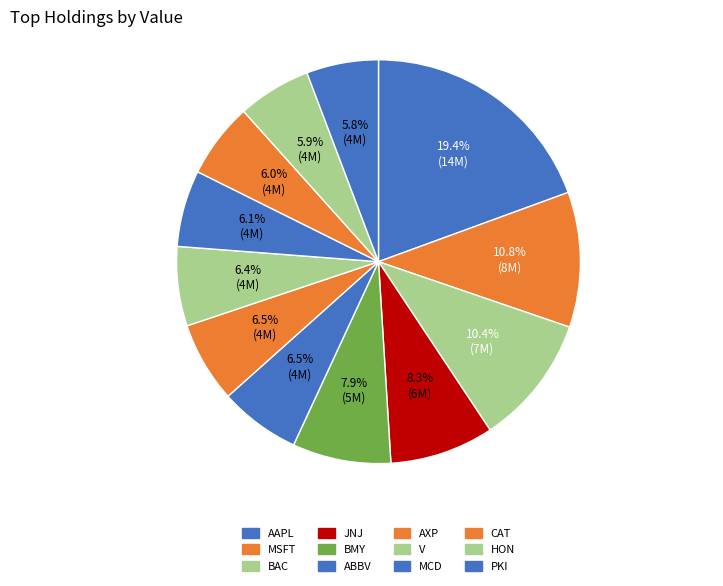

True or false: V accounts for 6% of the total.

True